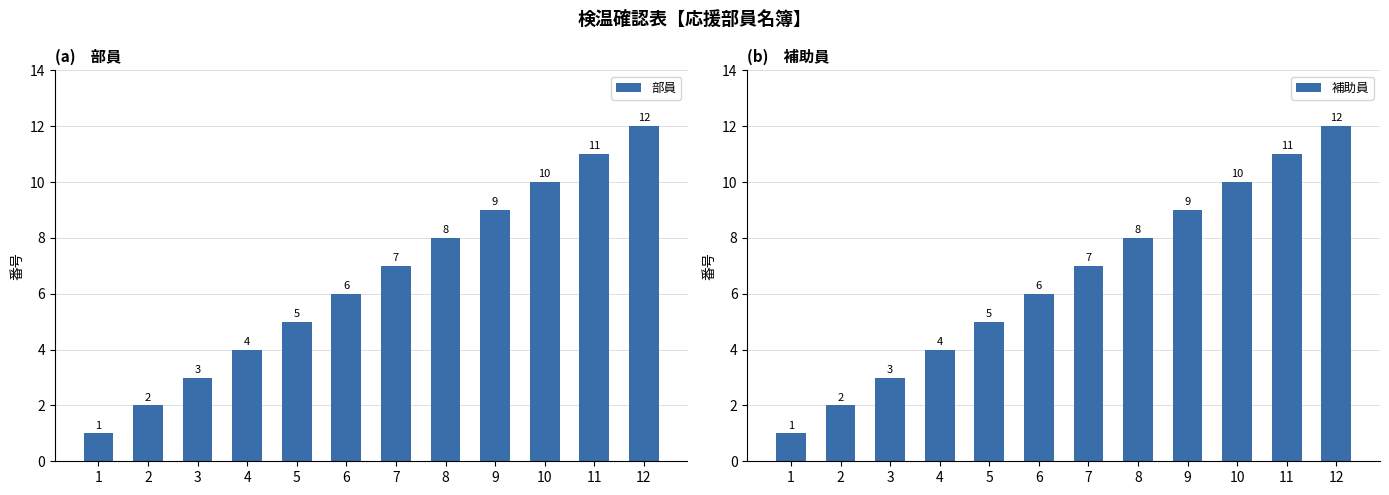

How many values in the 部員 series are below 7?

6